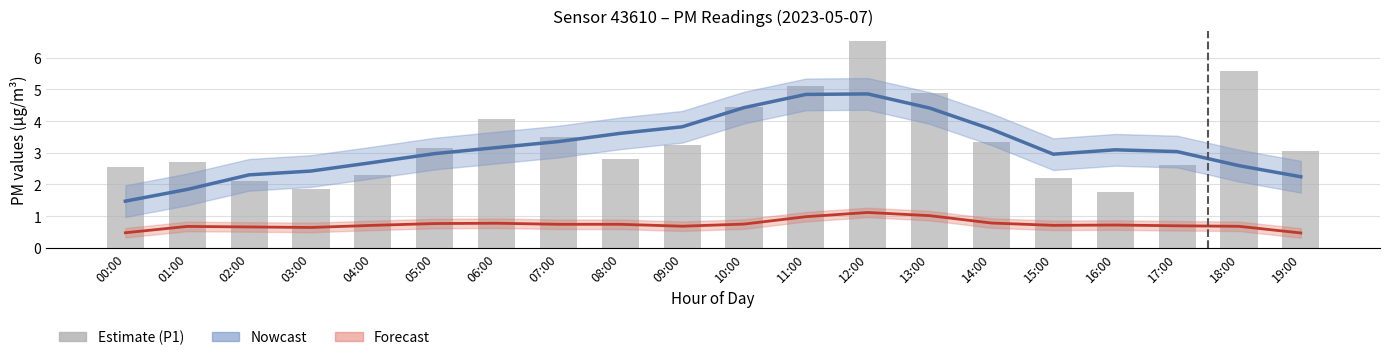

List the labels in order of Nowcast (P1 smooth) value, smallest first.

00:00, 01:00, 19:00, 02:00, 03:00, 18:00, 04:00, 15:00, 05:00, 17:00, 16:00, 06:00, 07:00, 08:00, 14:00, 09:00, 13:00, 10:00, 11:00, 12:00